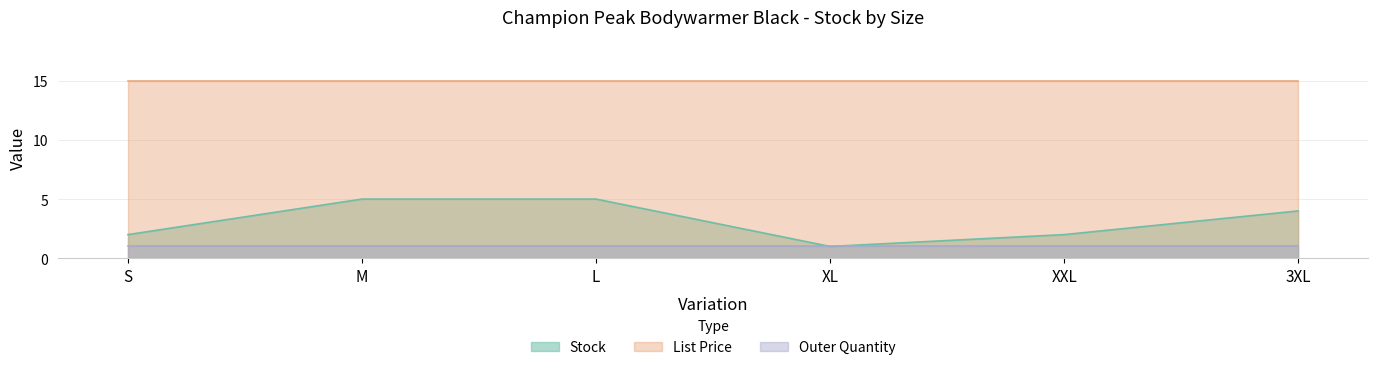

Reading left to right, transcribe all the data shown in this chart.

Stock: 2.0	5.0	5.0	1.0	2.0	4.0
List Price: 14.9	14.9	14.9	14.9	14.9	14.9
Outer Quantity: 1.0	1.0	1.0	1.0	1.0	1.0